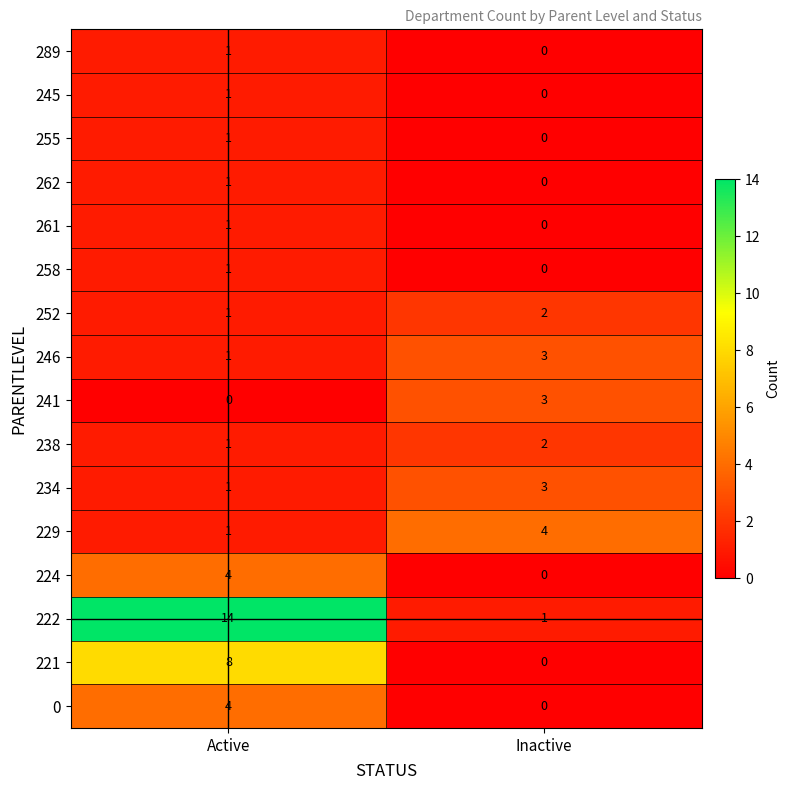

Which series has the largest total across all categories?

222